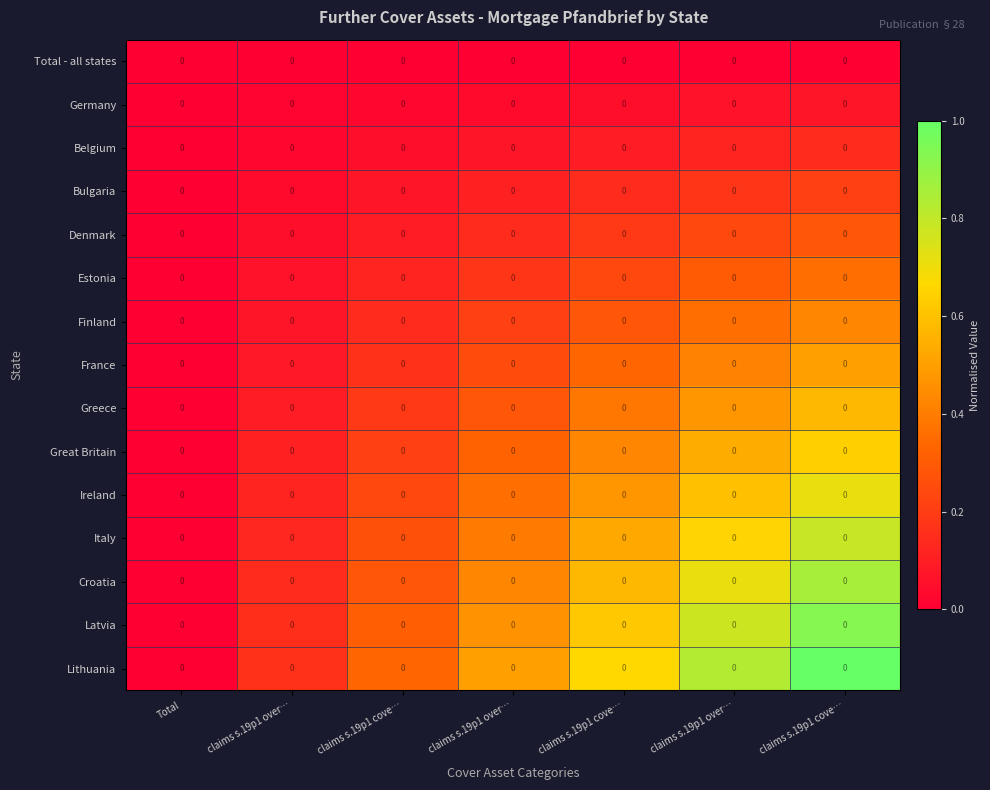

At which category is the sum across all series the highest?

claims s.19p1 cove…